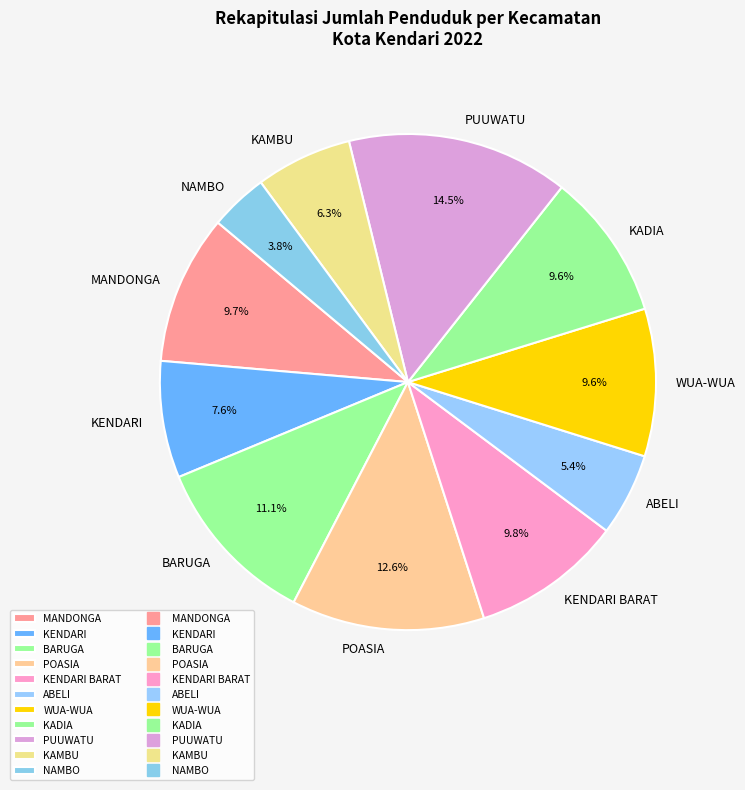

Count the number of slices in the pie.

11